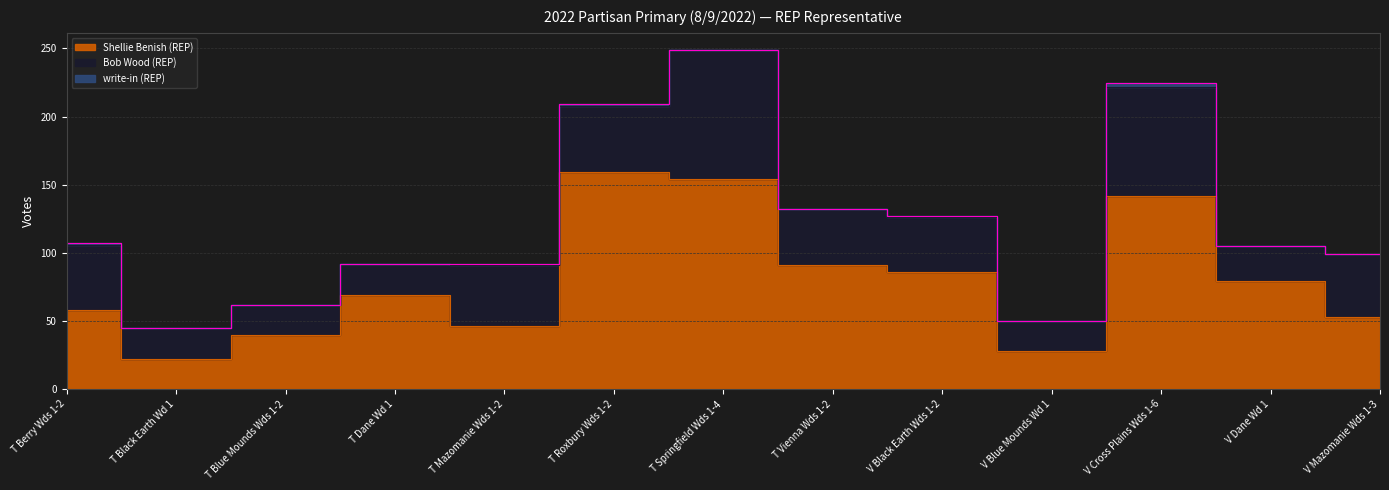

Which series has the largest range (max minus min)?

Shellie Benish (REP)